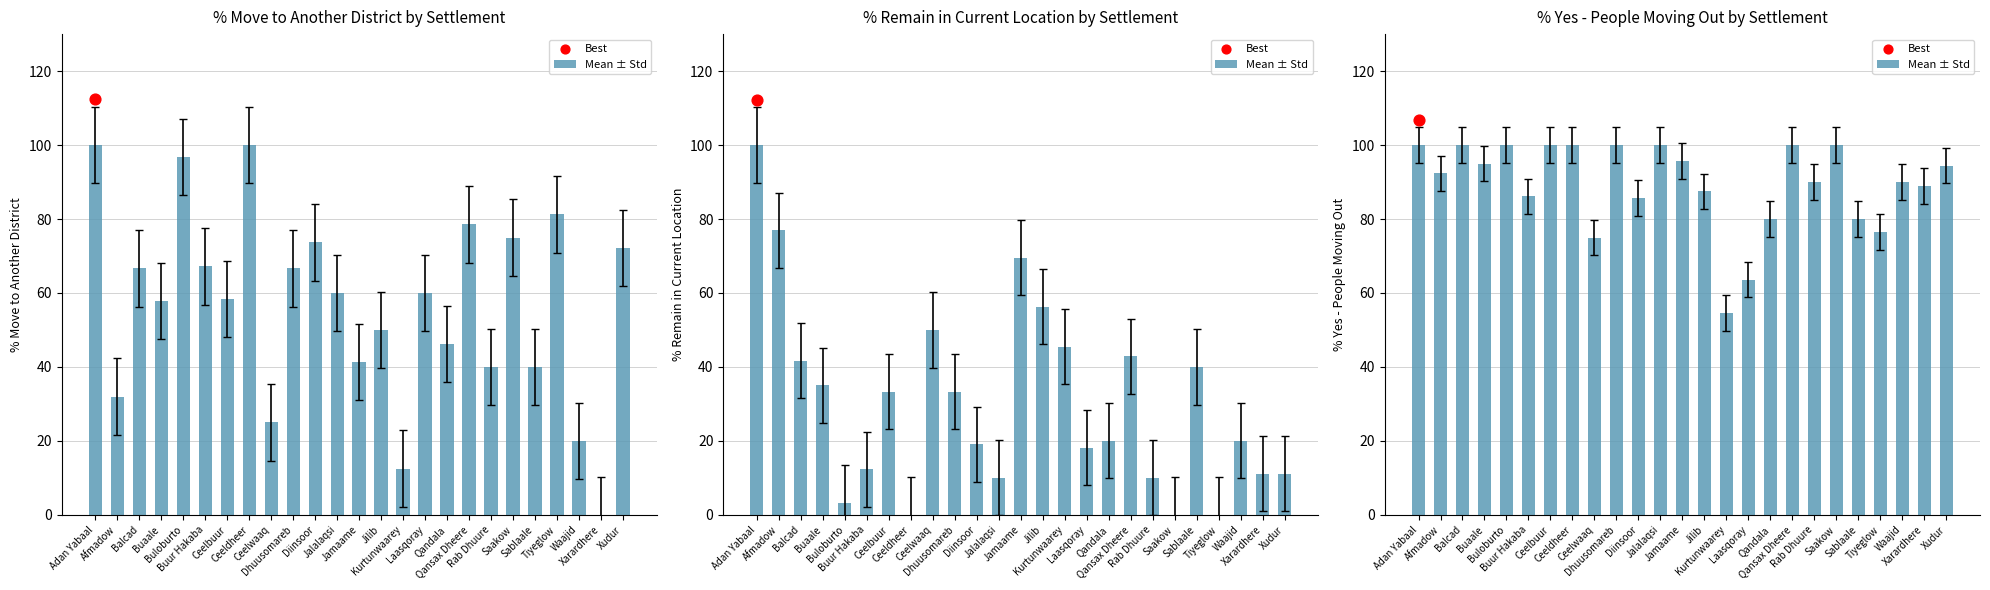

What is the change in value from Afmadow to Qandala?

-12.3